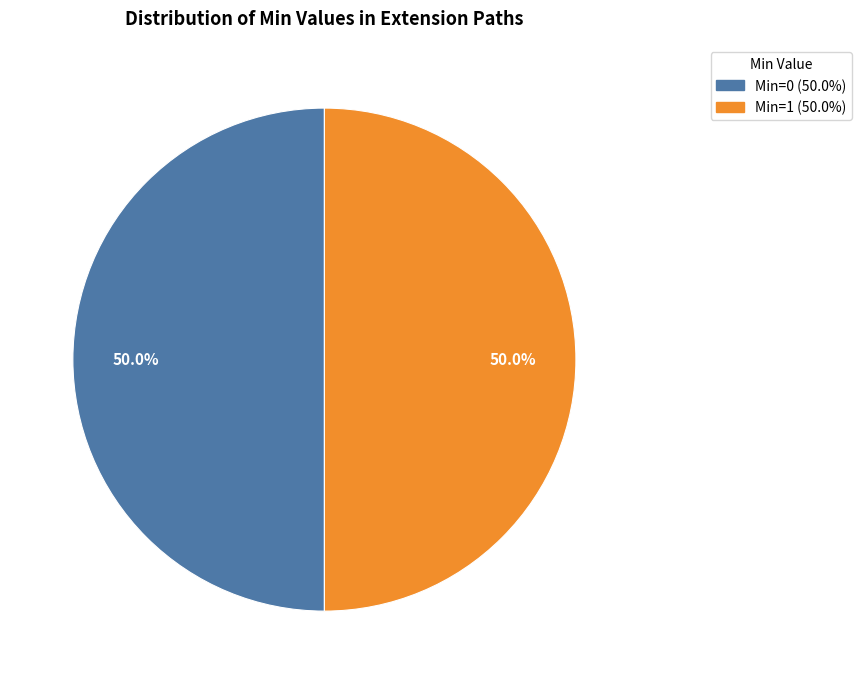

How many segments does this pie chart have?

2